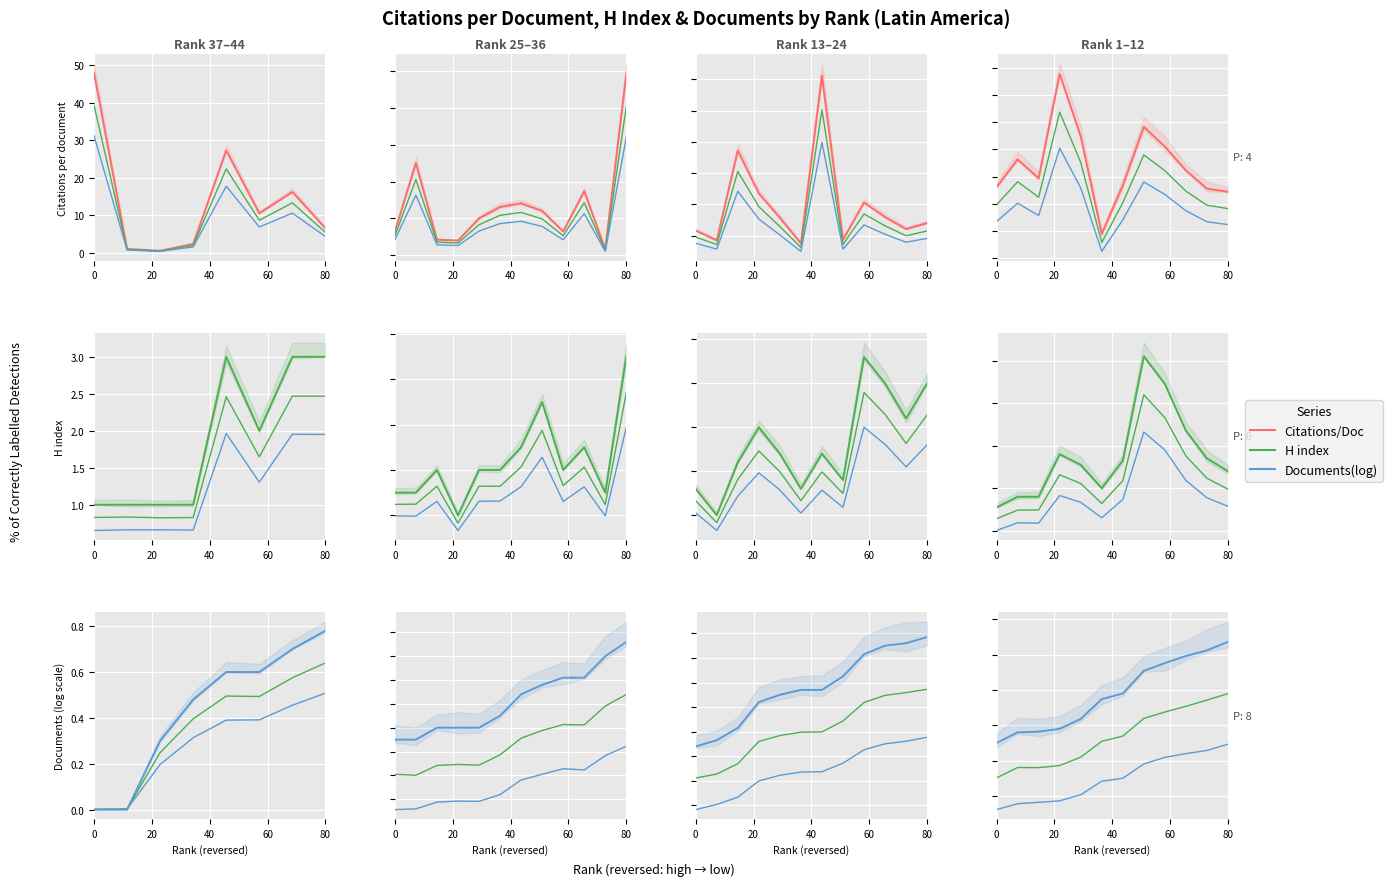

True or false: Documents and H index intersect in this chart.

False